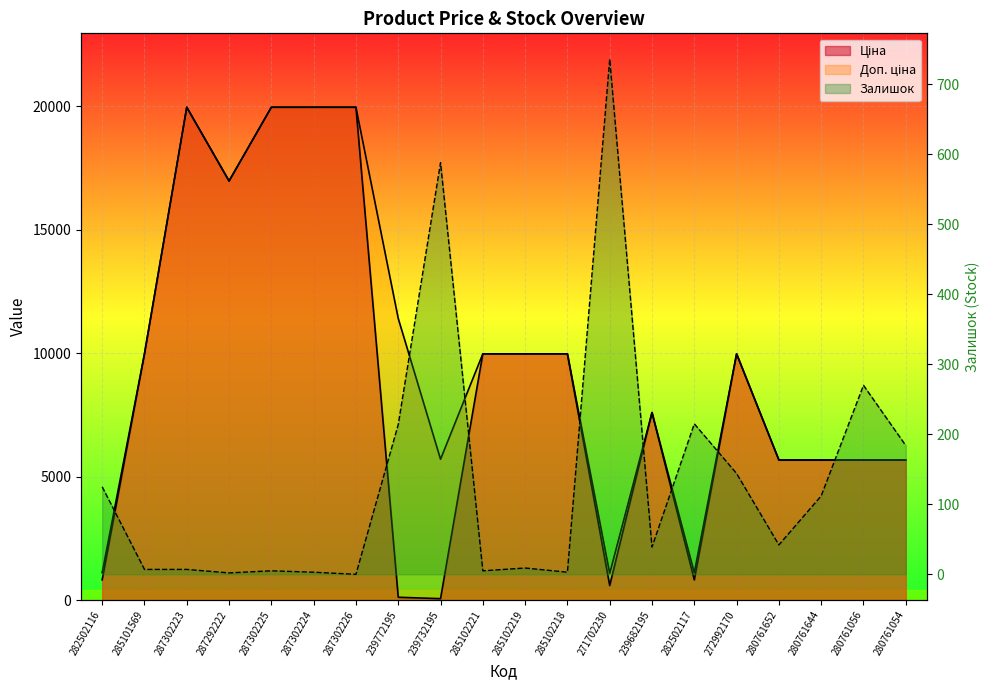

Count the number of categories in the chart.

20